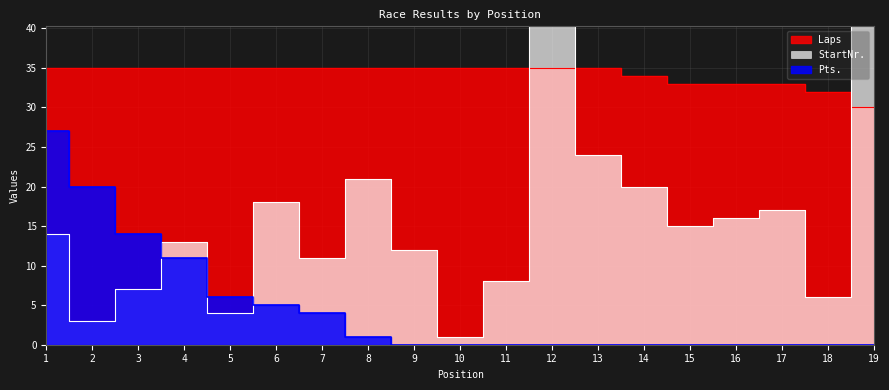

True or false: Laps has a value of 48 at 13.

False